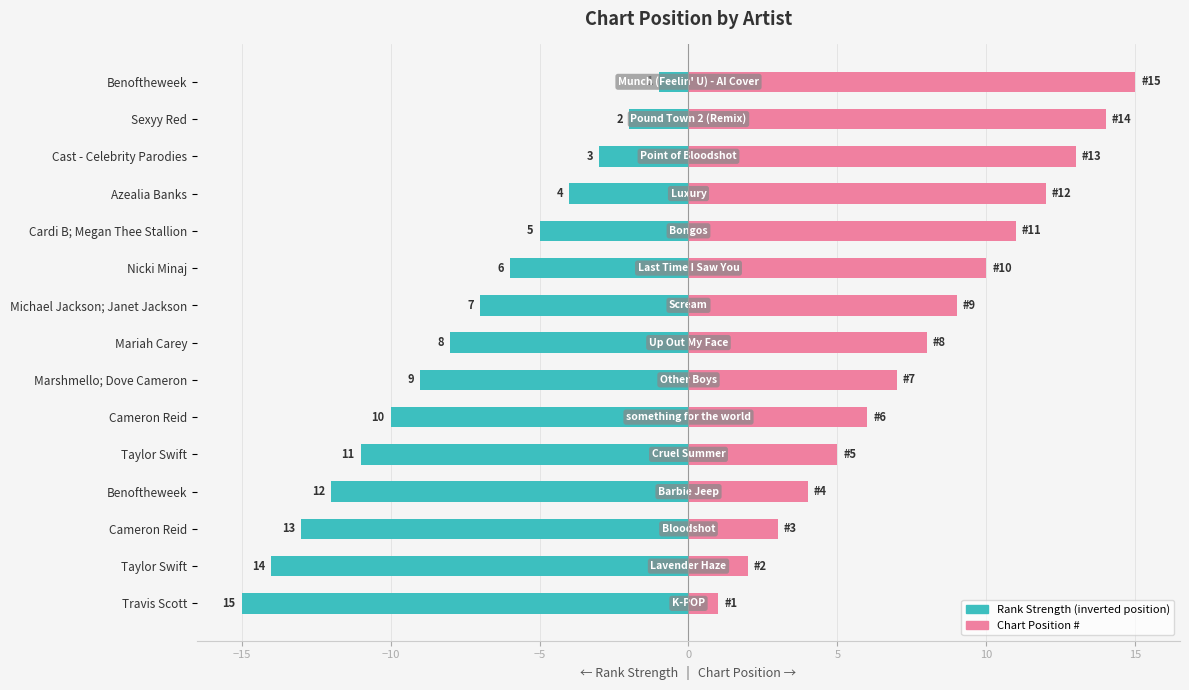

How many data points in Chart Rank (inverted) are above -8?

7